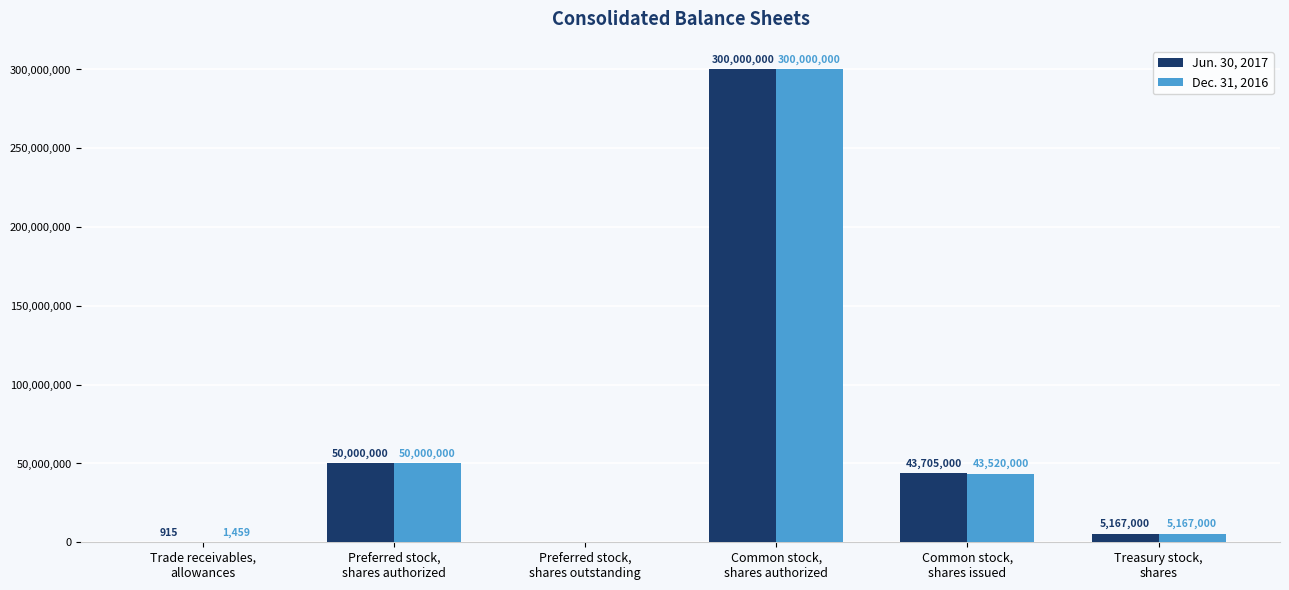

At which label is Dec. 31, 2016 closest to 150000000?

Preferred stock,
shares authorized